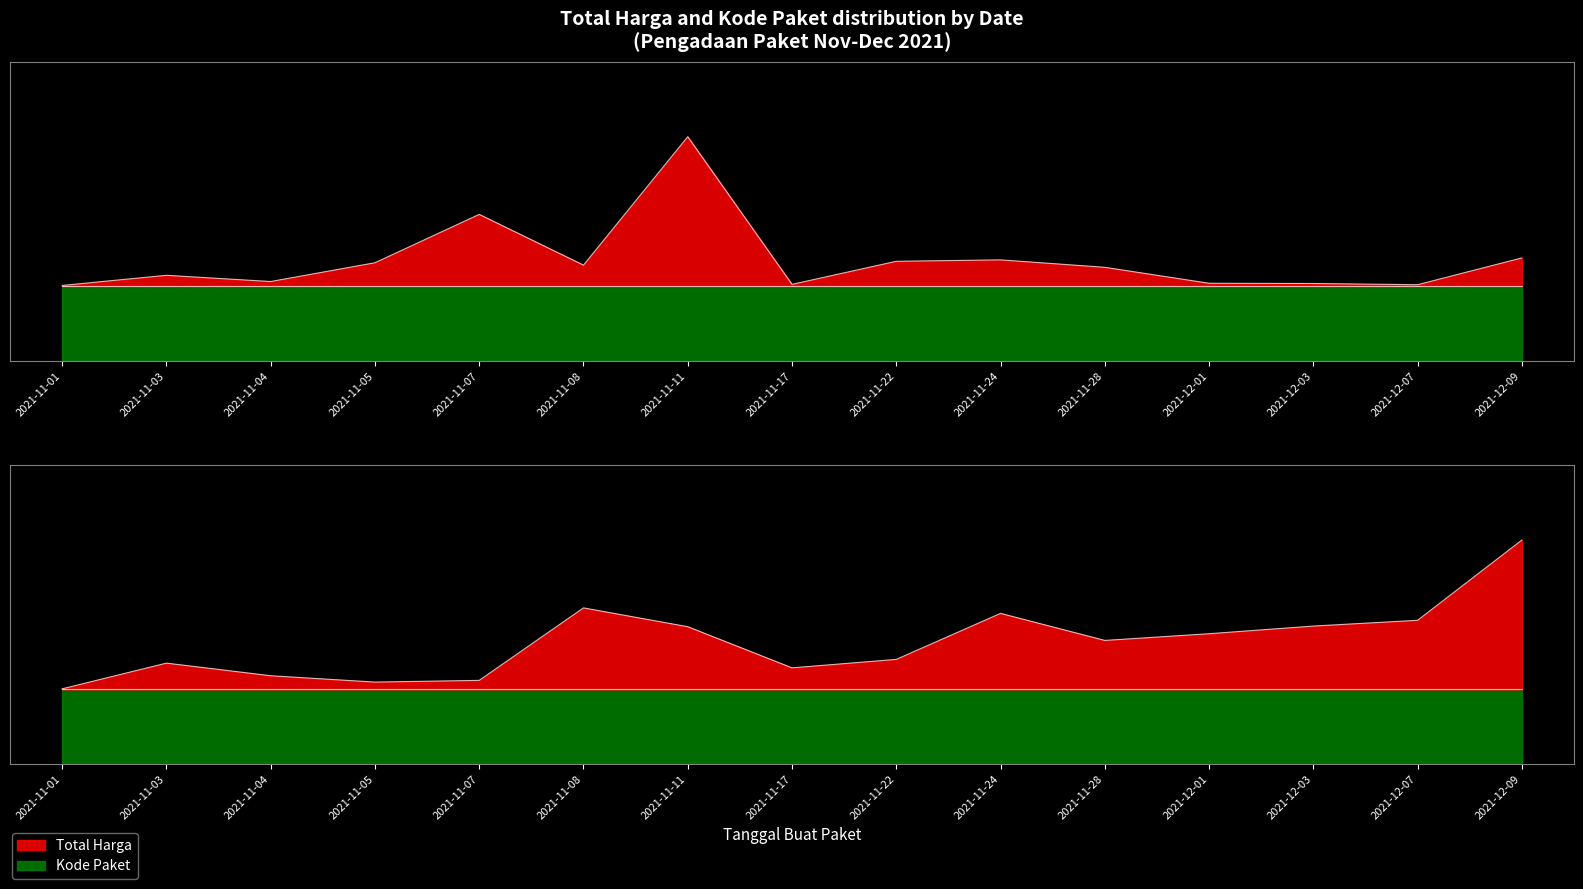

The value of Kode Paket at 2021-12-09 is 0.9. True or false?

True